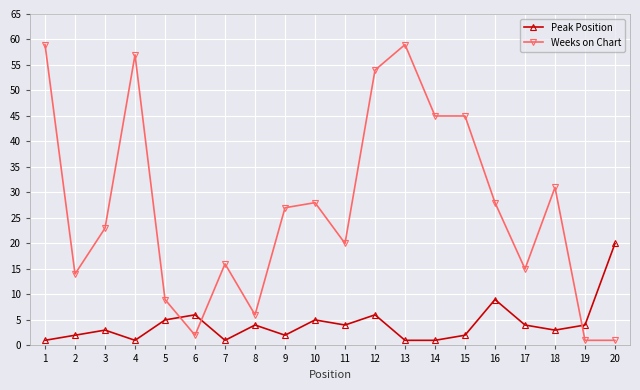

Which series has the largest range (max minus min)?

Weeks on Chart